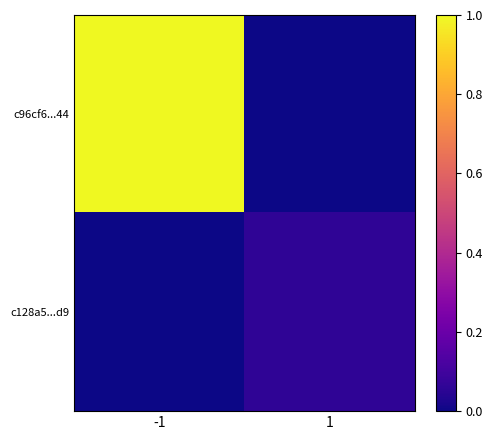

What is the maximum value shown in the chart?

1.0